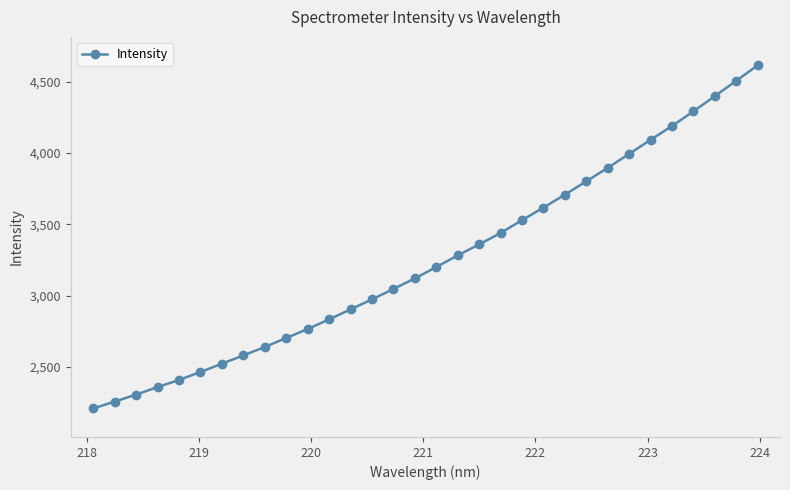

What is the difference between the maximum and minimum values?

2406.8